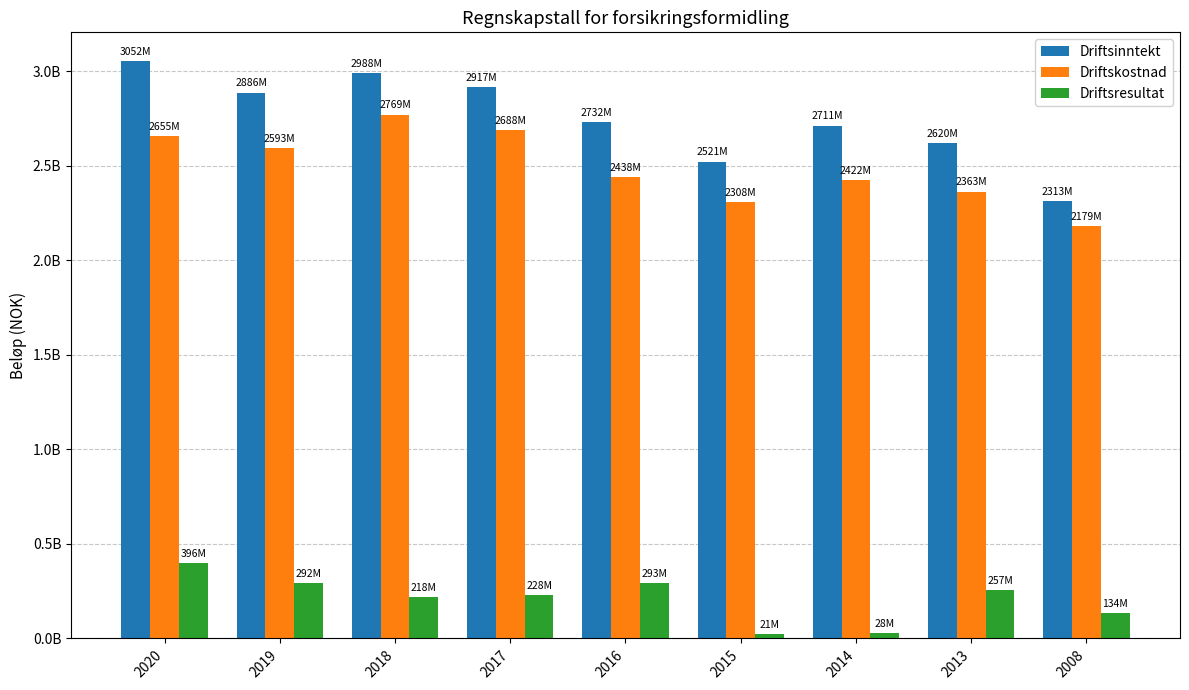

Which category has the highest value across all series?

2020